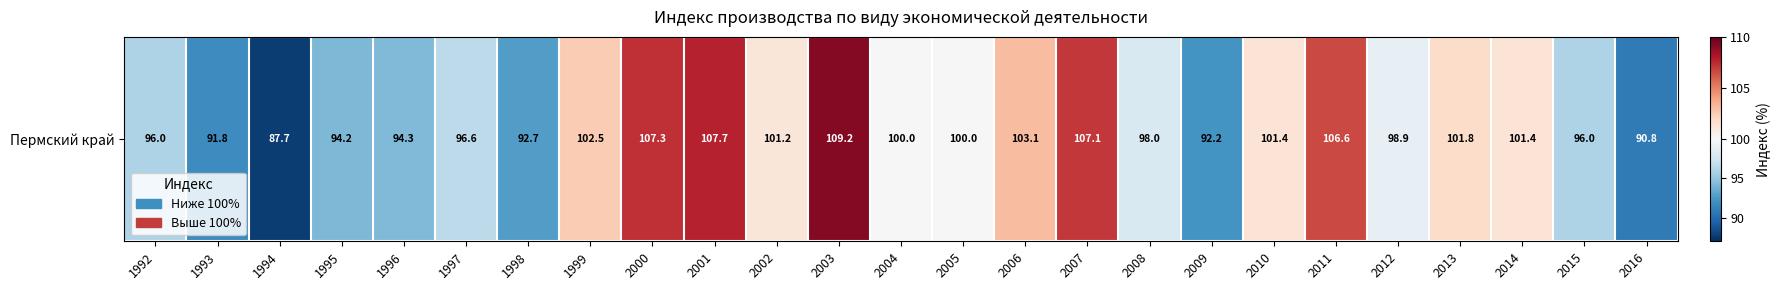

Reading right to left, transcribe all the data shown in this chart.

2016=90.8	2015=96.0	2014=101.4	2013=101.8	2012=98.9	2011=106.6	2010=101.4	2009=92.2	2008=98.0	2007=107.1	2006=103.1	2005=100.0	2004=100.0	2003=109.2	2002=101.2	2001=107.7	2000=107.3	1999=102.5	1998=92.7	1997=96.6	1996=94.3	1995=94.2	1994=87.7	1993=91.8	1992=96.0